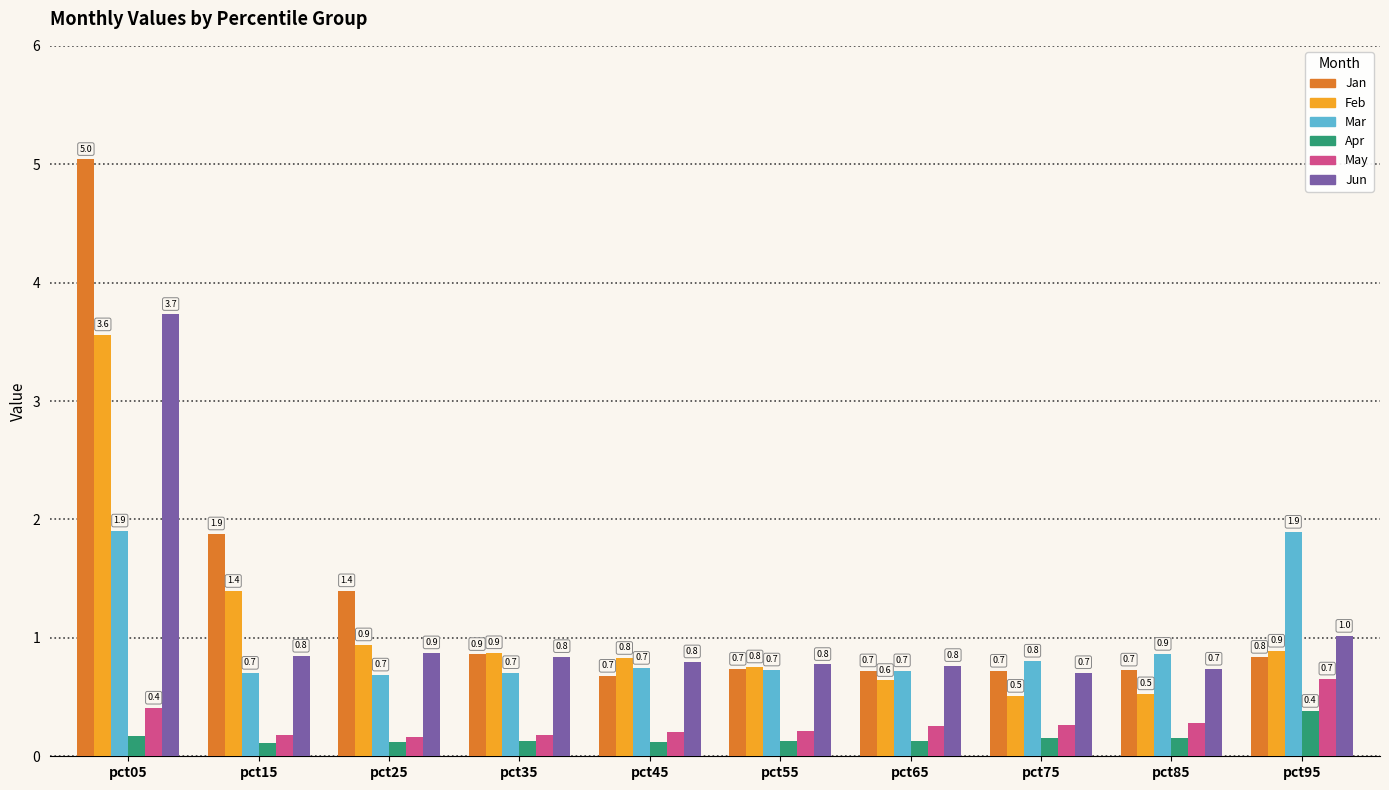

How many groups of bars are there?

10